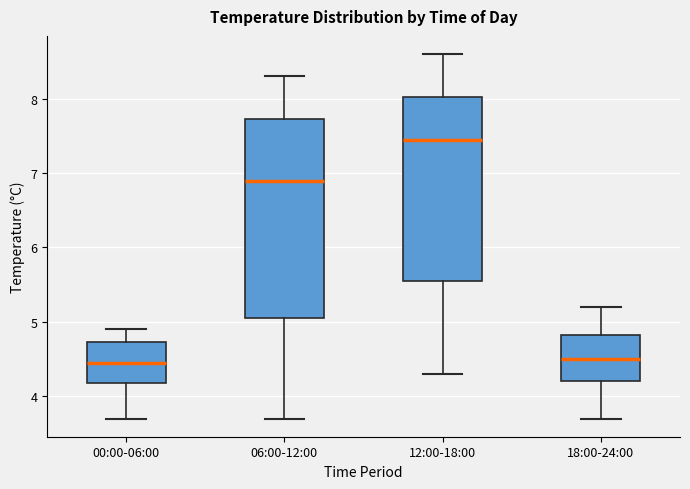

Which box has the highest median line?

12:00-18:00